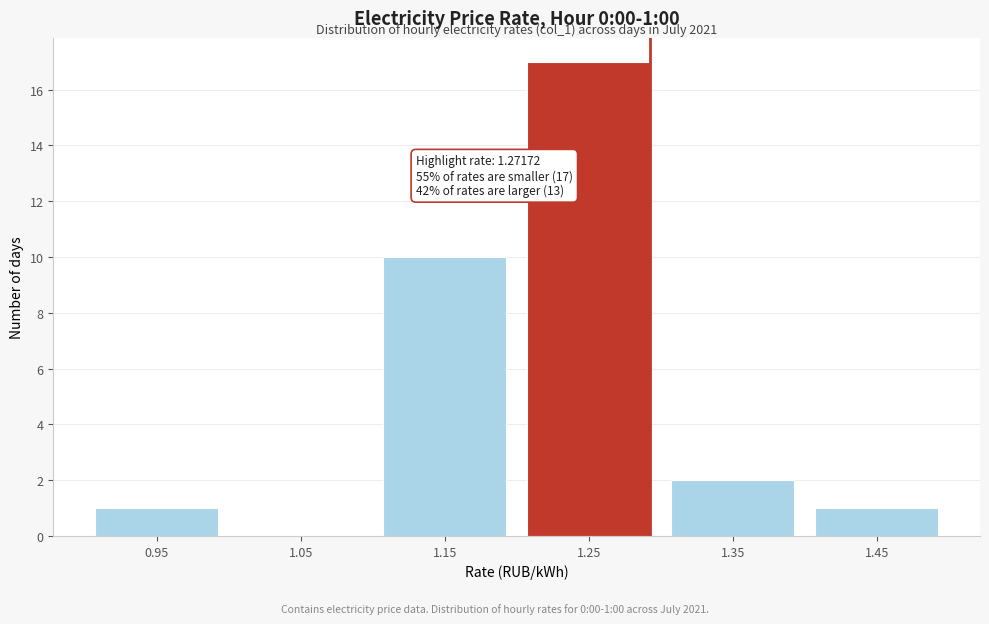

Which category has the highest value across all series?

1.25